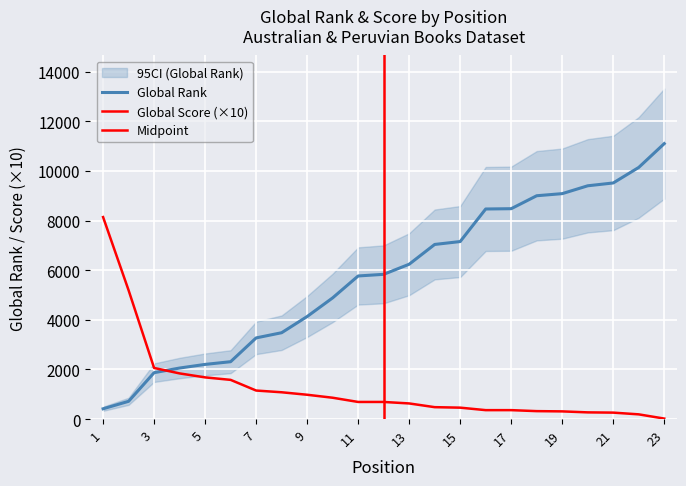

Between which two adjacent categories do Global Score and Global Rank first intersect?

3 and 4